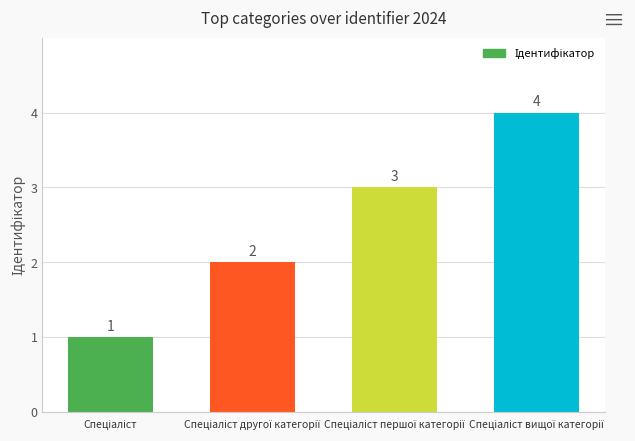

What is the greatest value displayed?

4